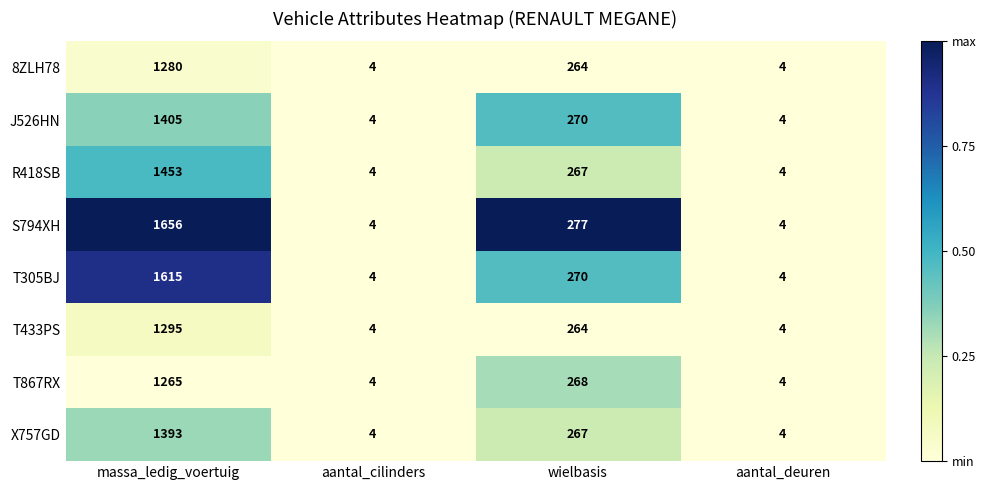

How many values in the R418SB series are below 267?

2